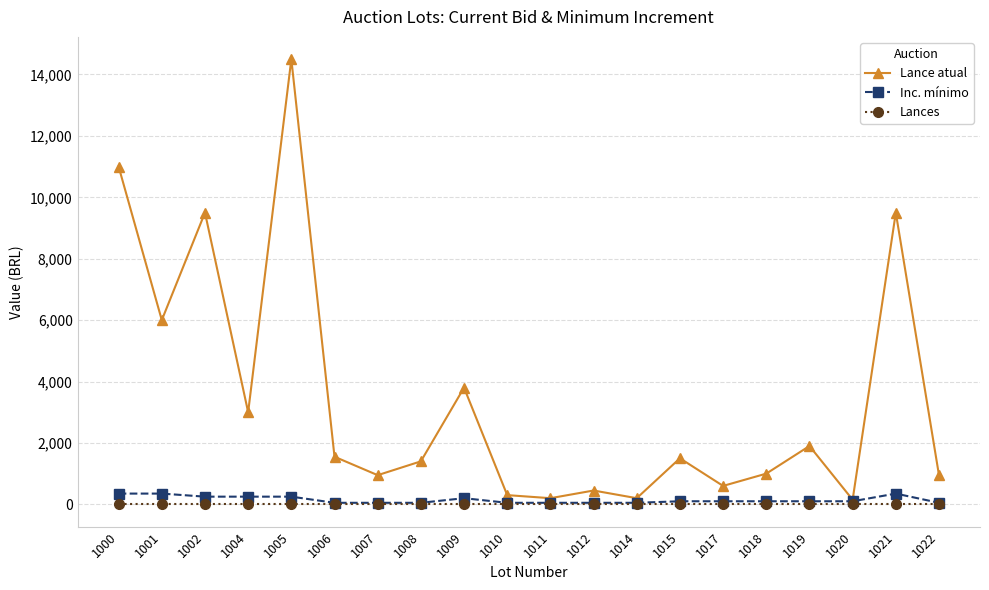

What is the total value across all series at 1002?

9750